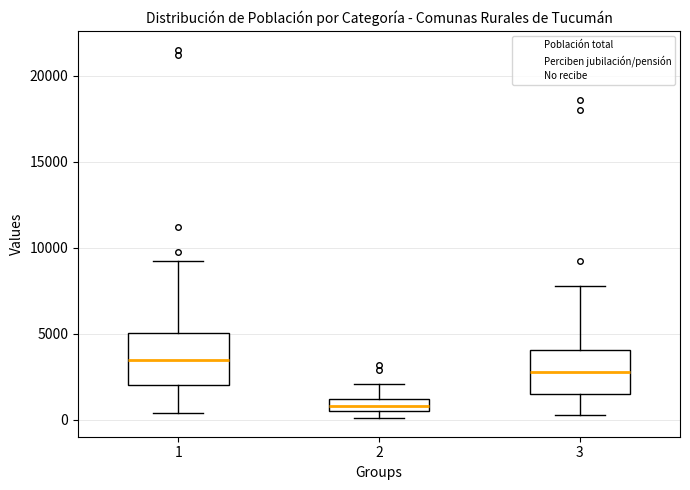

Which box's median line is the highest?

1